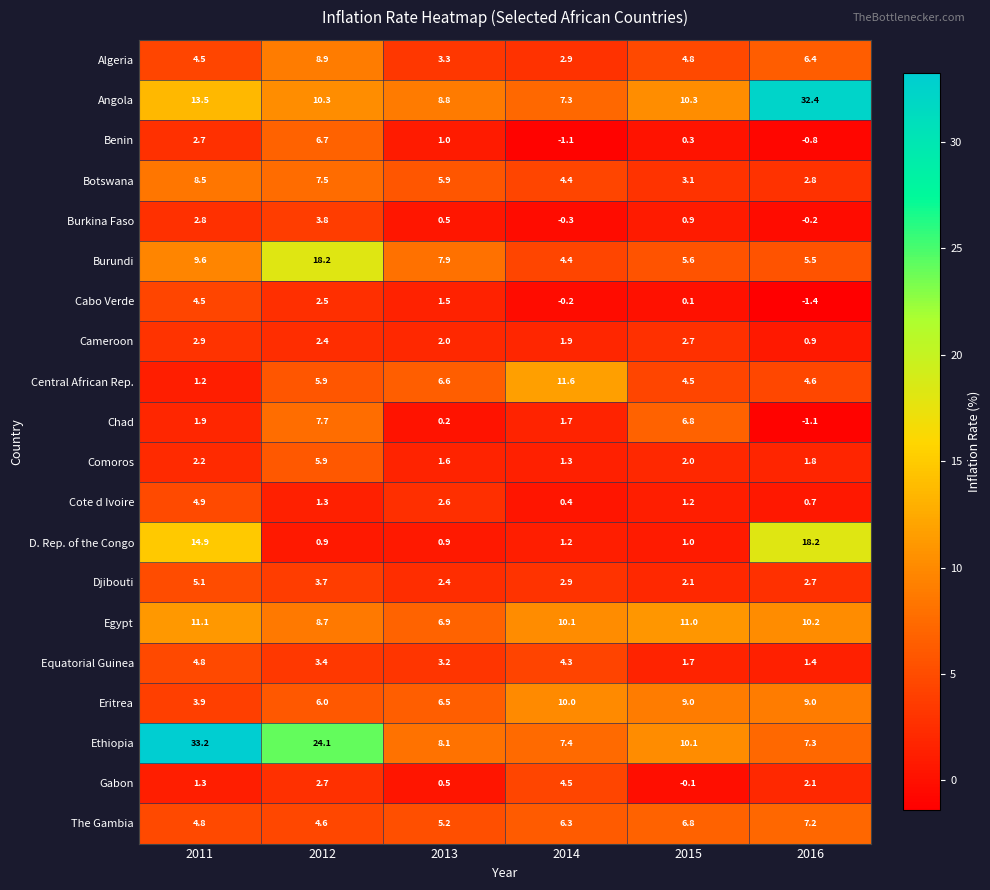

Is it true that D. Rep. of the Congo equals 1.2 at 2014?

True